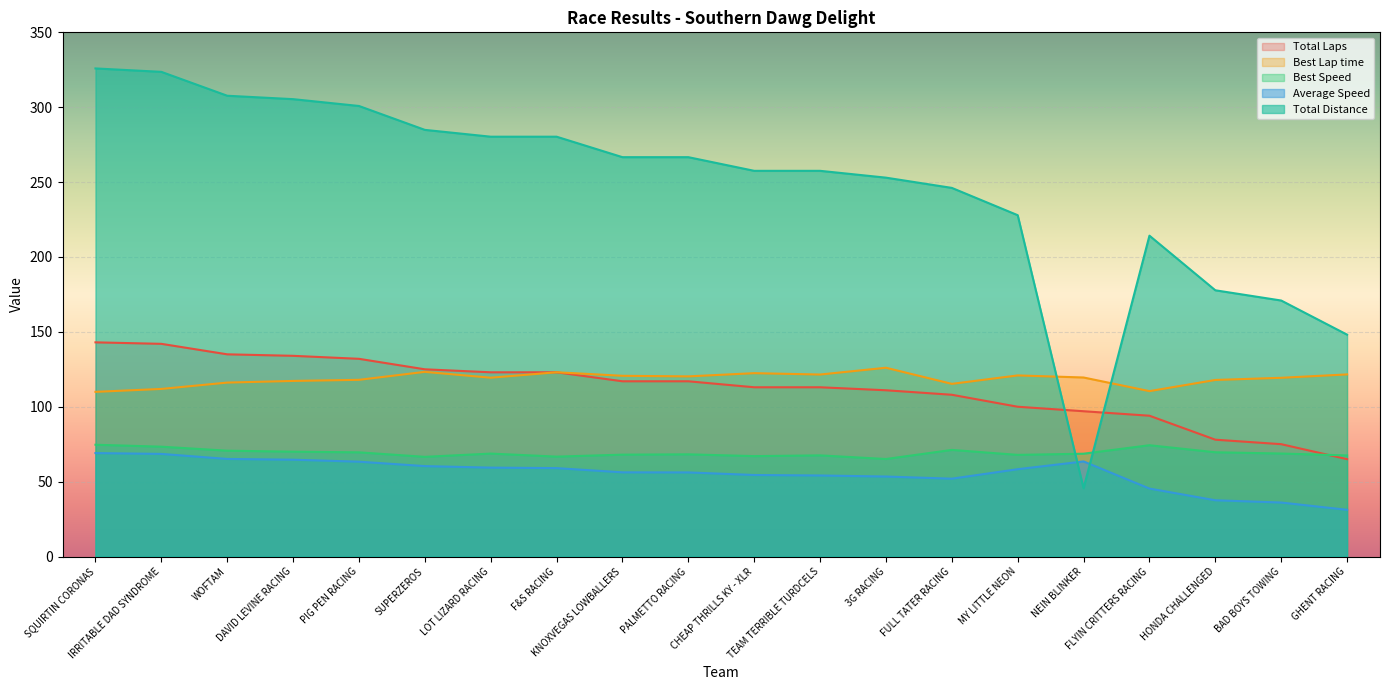

Is it true that Best Lap time equals 122.4 at CHEAP THRILLS KY - XLR?

True